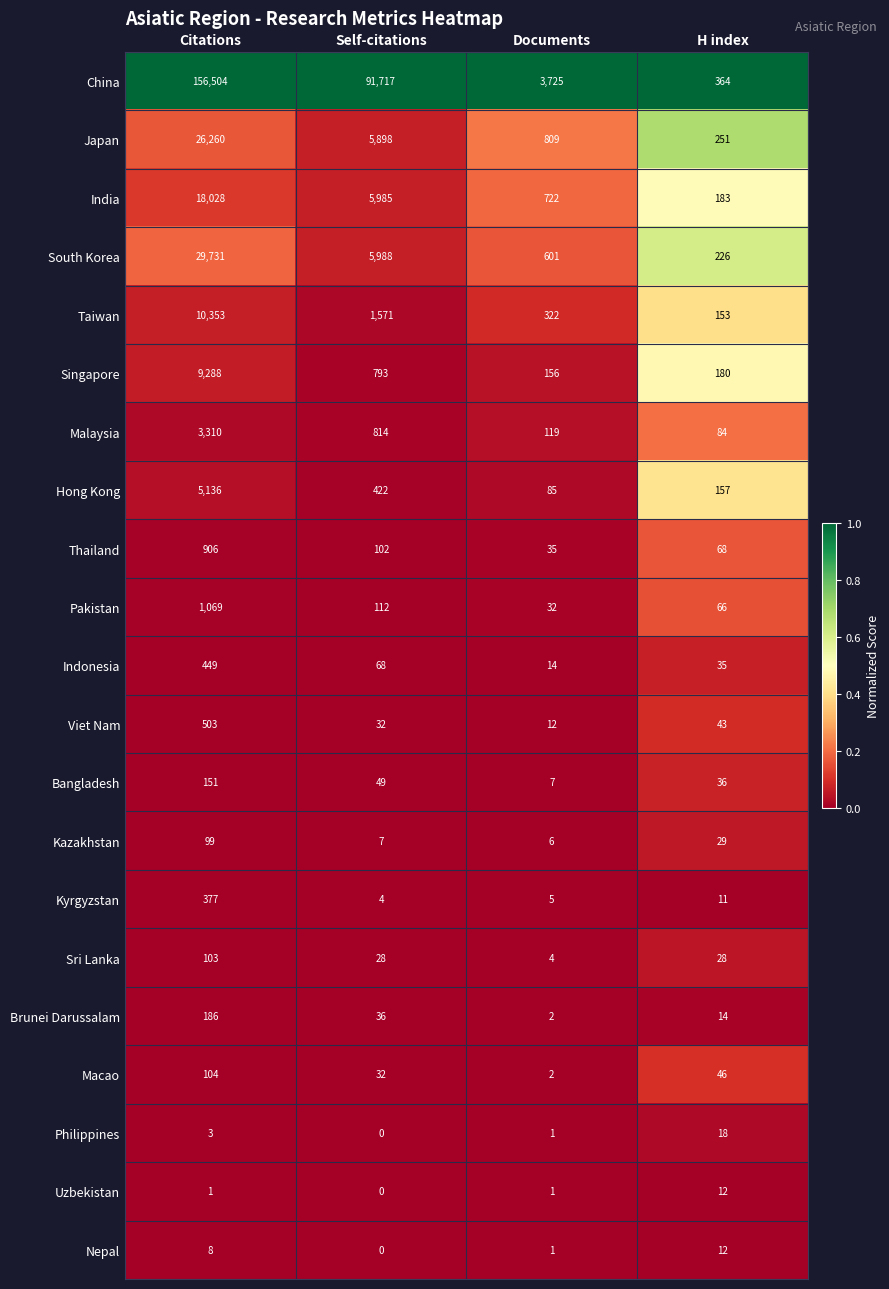

At which category is the sum across all series the highest?

Citations